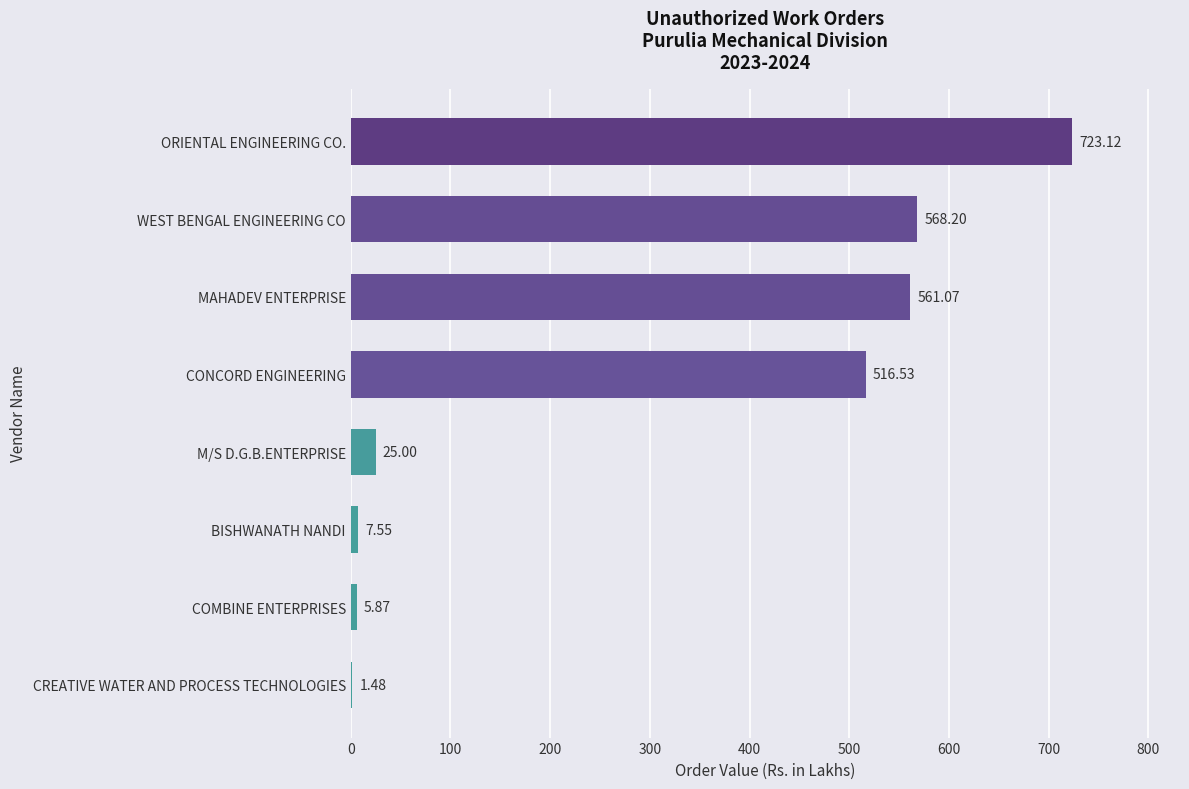

What is the sum of the values at M/S D.G.B.ENTERPRISE and ORIENTAL ENGINEERING CO.?

748.1